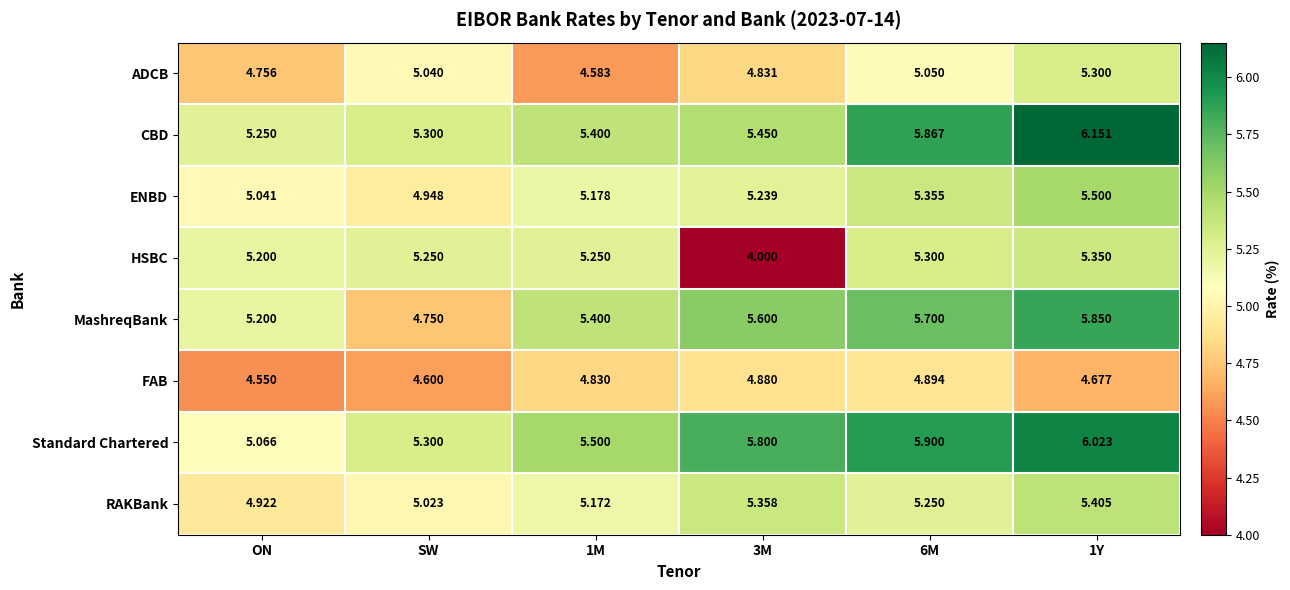

Which series has the largest range (max minus min)?

HSBC